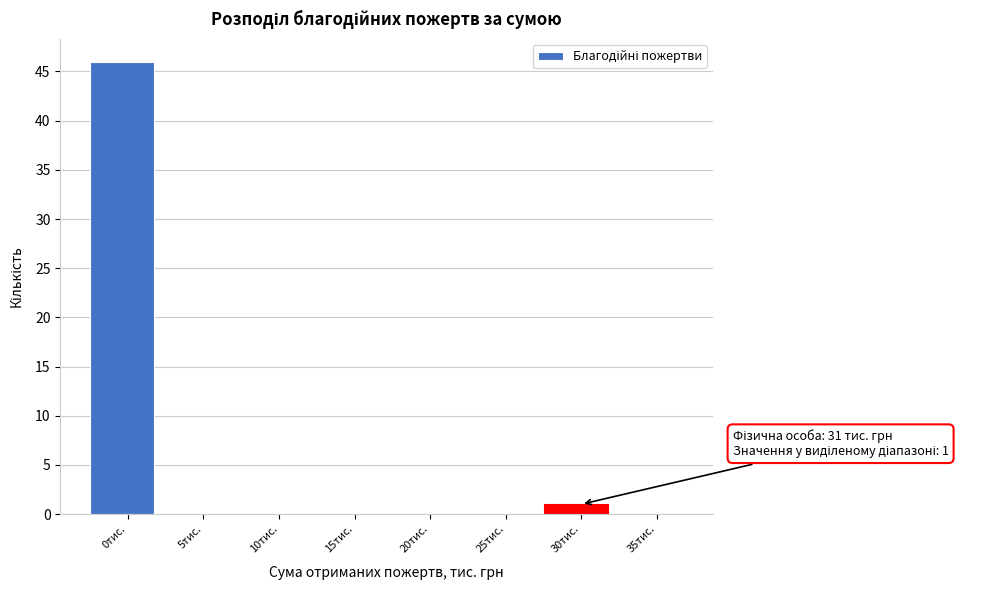

Reading left to right, extract all data points from this chart.

0тис.=46	5тис.=0	10тис.=0	15тис.=0	20тис.=0	25тис.=0	30тис.=1	35тис.=0